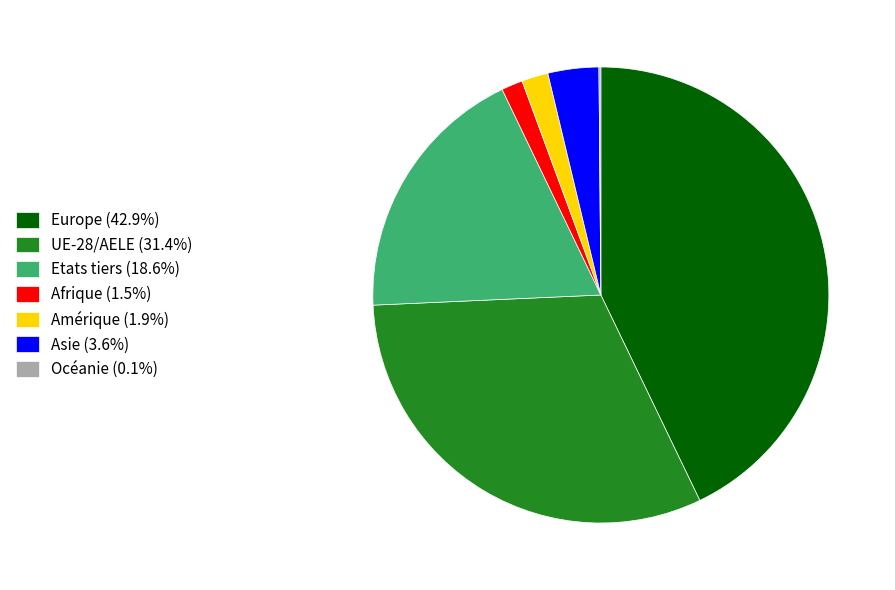

What is the ratio of the value at Europe (42.9%) to the value at UE-28/AELE (31.4%)?

1.4